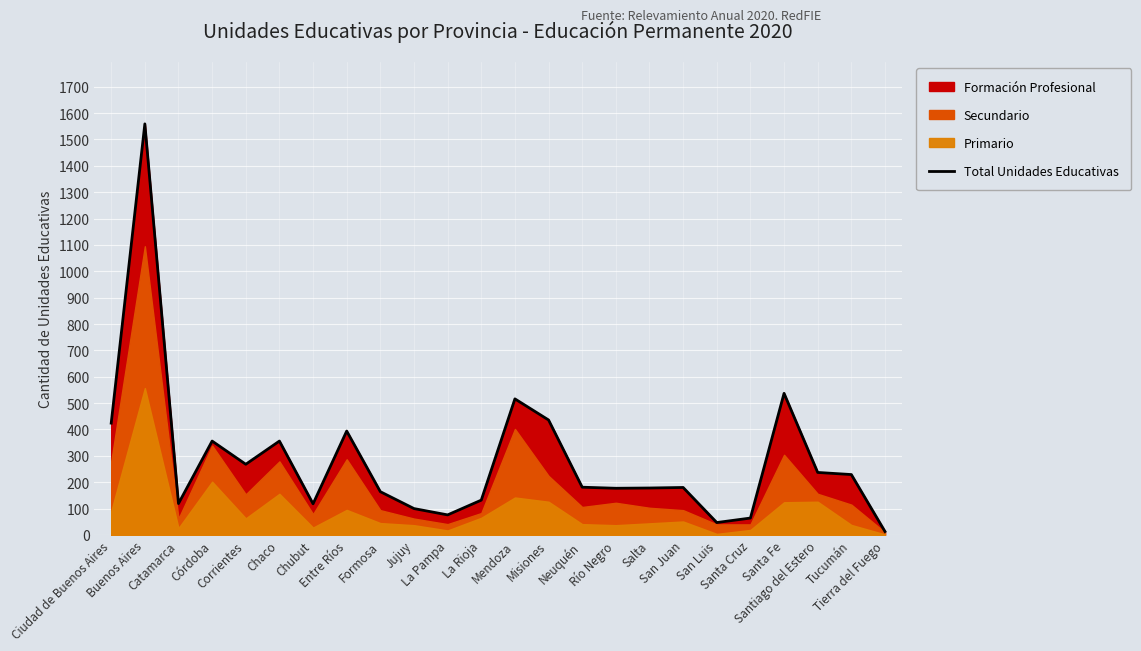

Rank the categories by value from highest to lowest.

Buenos Aires, Santa Fe, Mendoza, Misiones, Ciudad de Buenos Aires, Entre Ríos, Córdoba, Chaco, Corrientes, Santiago del Estero, Tucumán, Neuquén, San Juan, Salta, Río Negro, Formosa, La Rioja, Catamarca, Chubut, Jujuy, La Pampa, Santa Cruz, San Luis, Tierra del Fuego